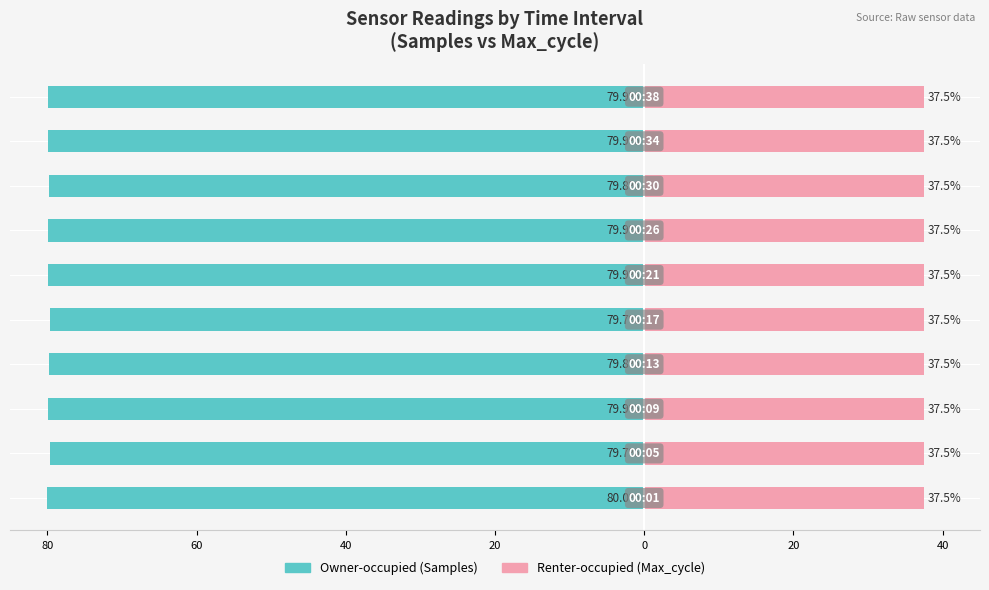

What are all the series names shown in the legend?

Owner-occupied, Renter-occupied